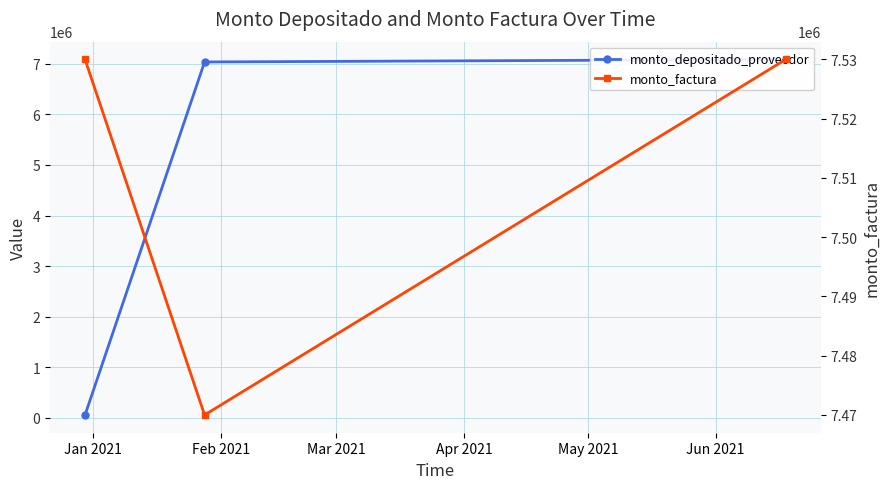

Is it true that monto_depositado_proveedor equals 2661035 at Mar 2021?

False